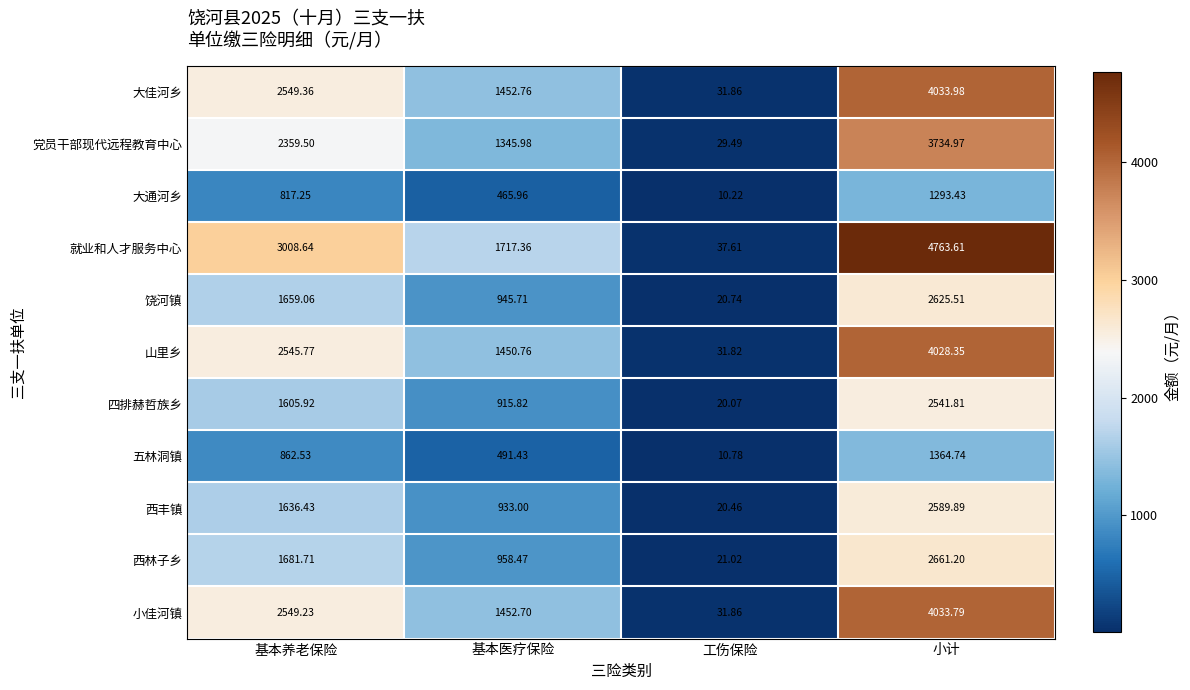

At which label does 大通河乡 reach its minimum?

工伤保险